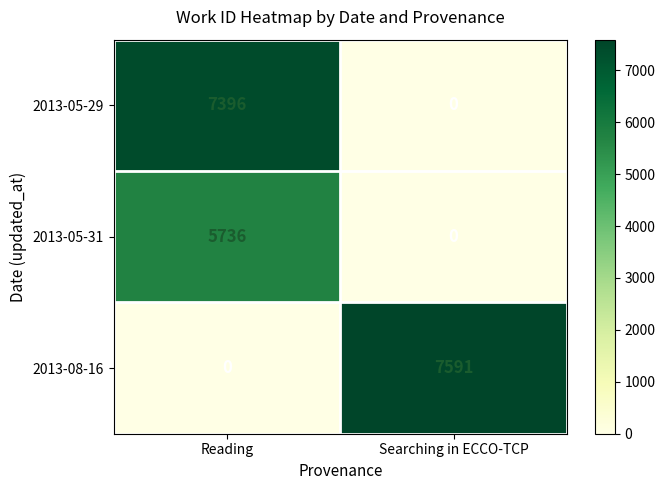

What is the difference between the 2013-08-16 values at Searching in ECCO-TCP and Reading?

7591